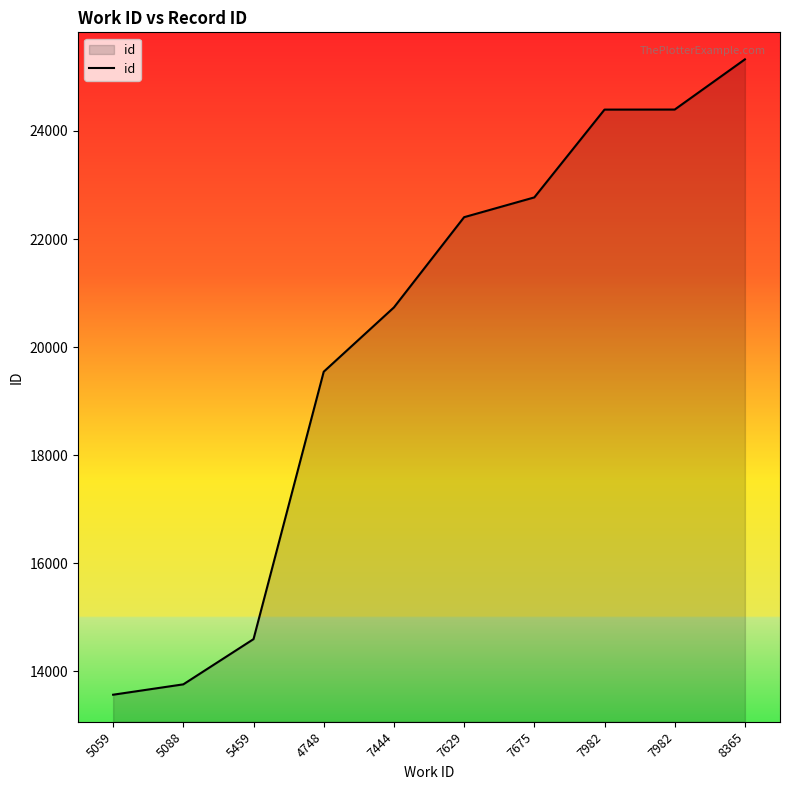

Reading left to right, what are all the values shown in this chart?

5059=13566	5088=13758	5459=14595	4748=19544	7444=20734	7629=22404	7675=22770	7982=24395	7982=24396	8365=25325